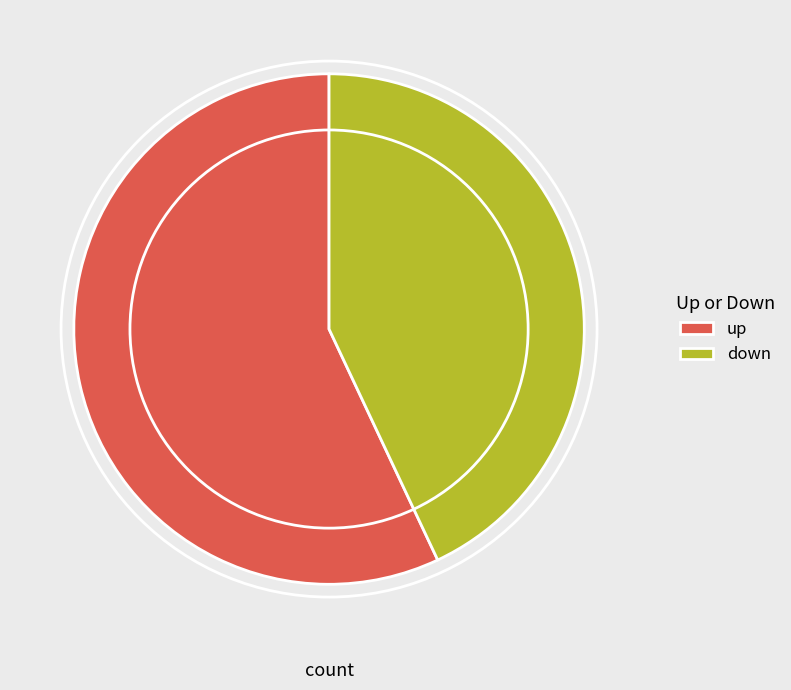

Combined, do down and up account for over 50%?

Yes